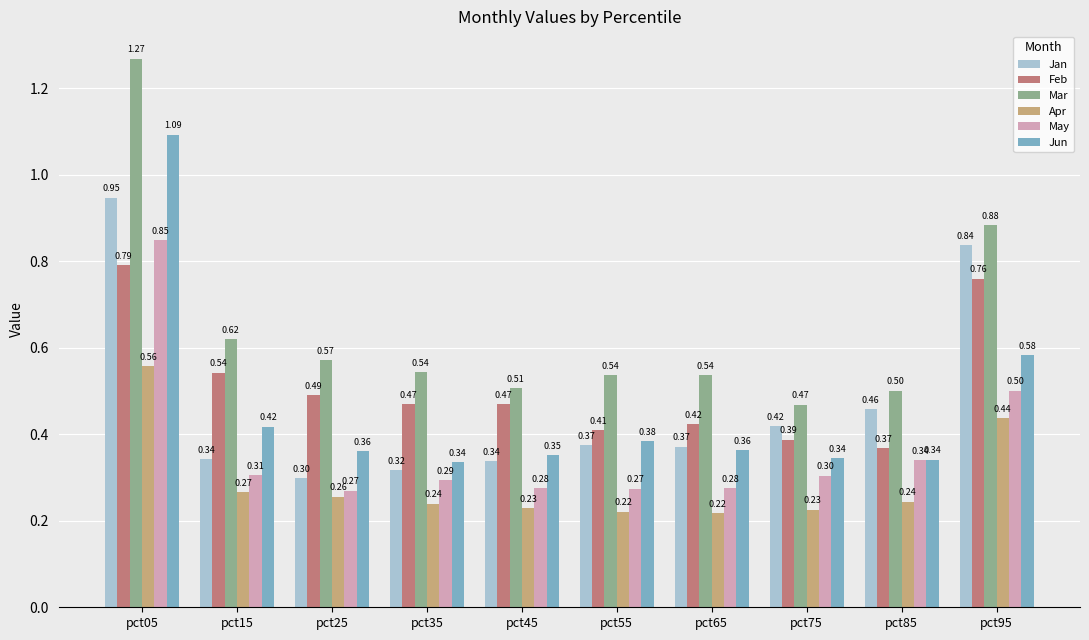

What is the minimum value for Jan?

0.3